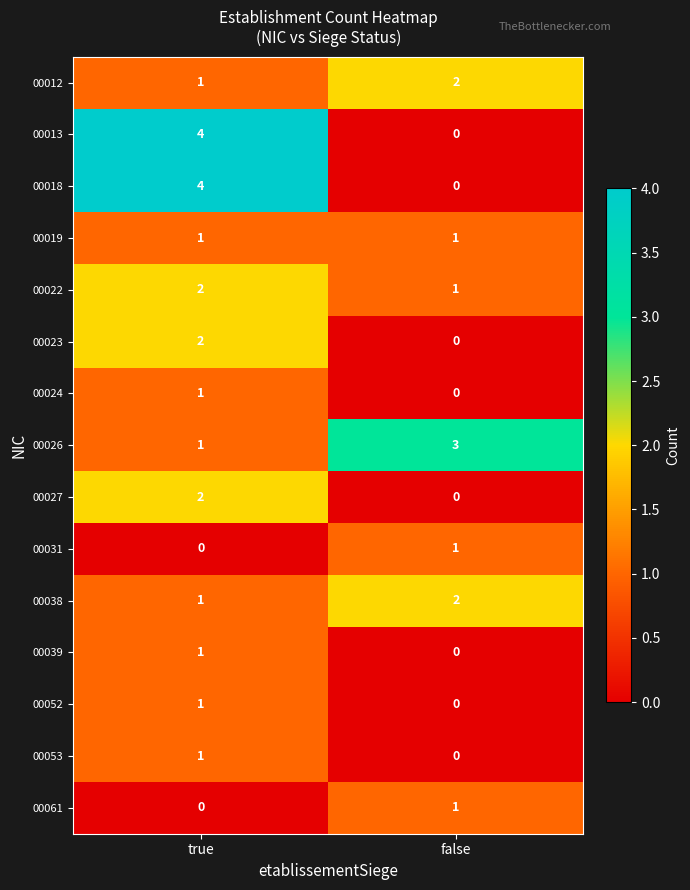

Reading left to right, extract all data points from this chart.

00012: true=1	false=2
00013: true=4	false=0
00018: true=4	false=0
00019: true=1	false=1
00022: true=2	false=1
00023: true=2	false=0
00024: true=1	false=0
00026: true=1	false=3
00027: true=2	false=0
00031: true=0	false=1
00038: true=1	false=2
00039: true=1	false=0
00052: true=1	false=0
00053: true=1	false=0
00061: true=0	false=1